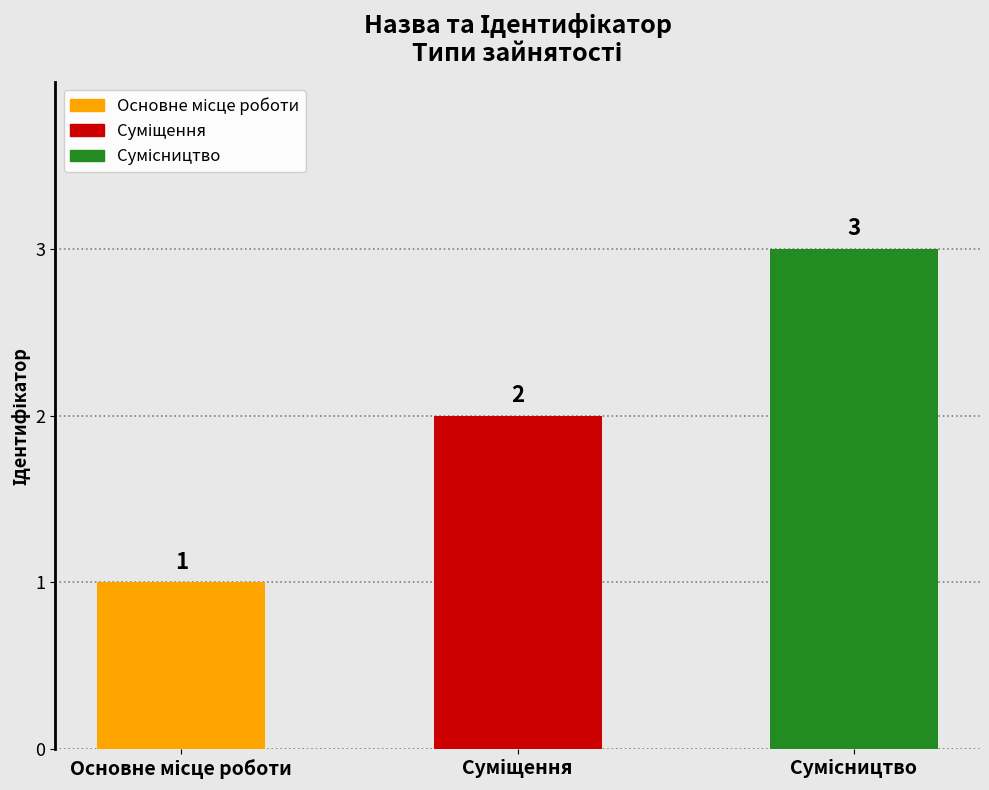

What is the sum of all values?

6